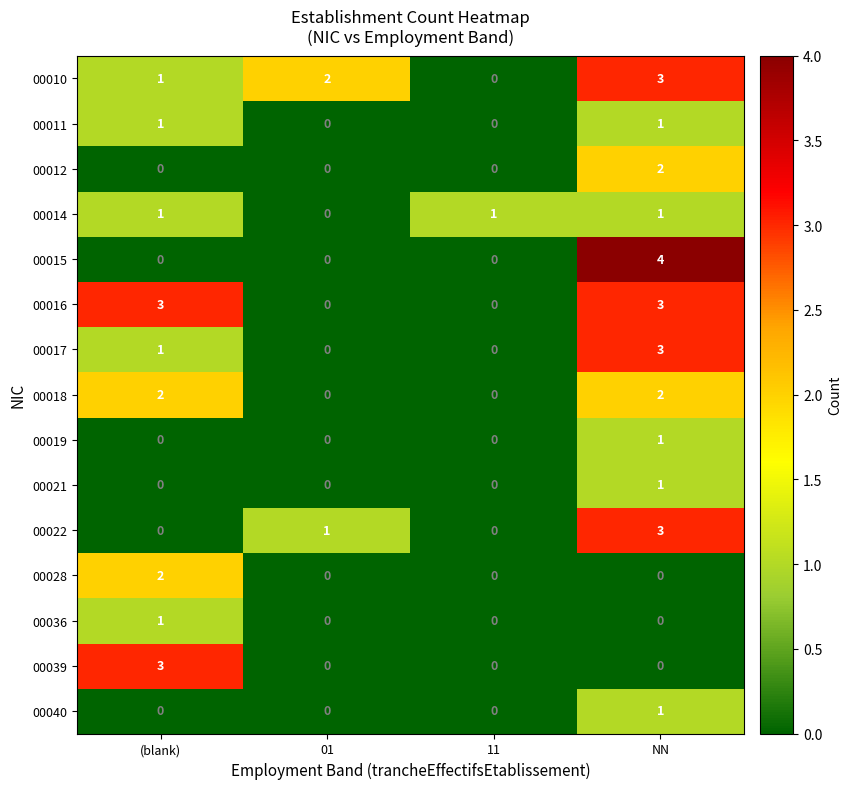

How many data points in 00021 are above 0?

1